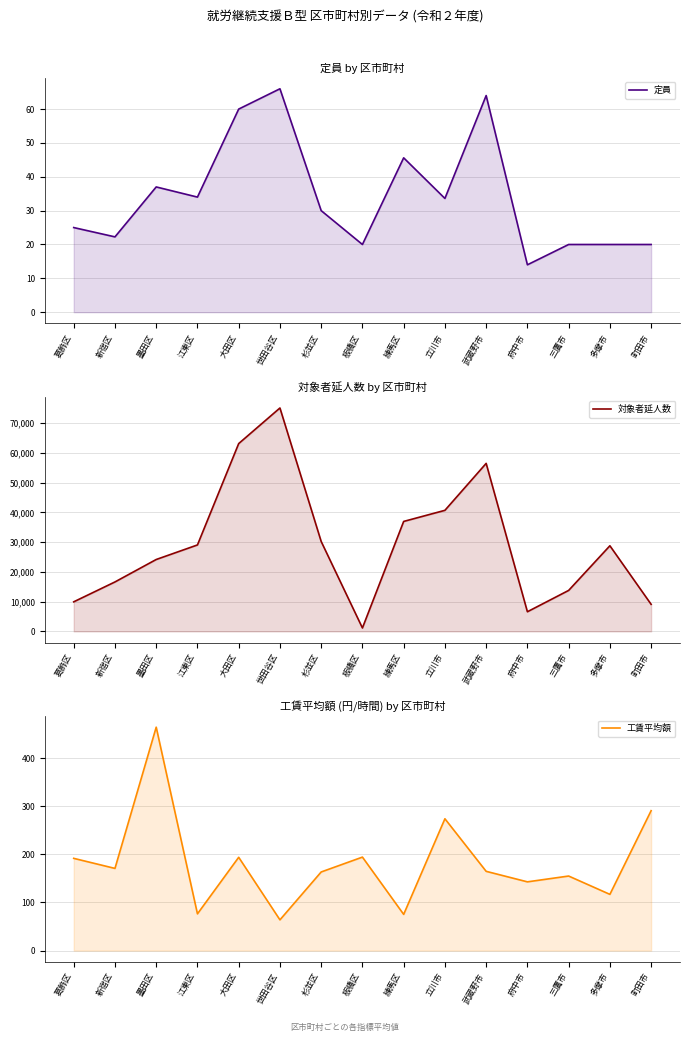

Which series changed the most between 世田谷区 and 杉並区?

対象者延人数